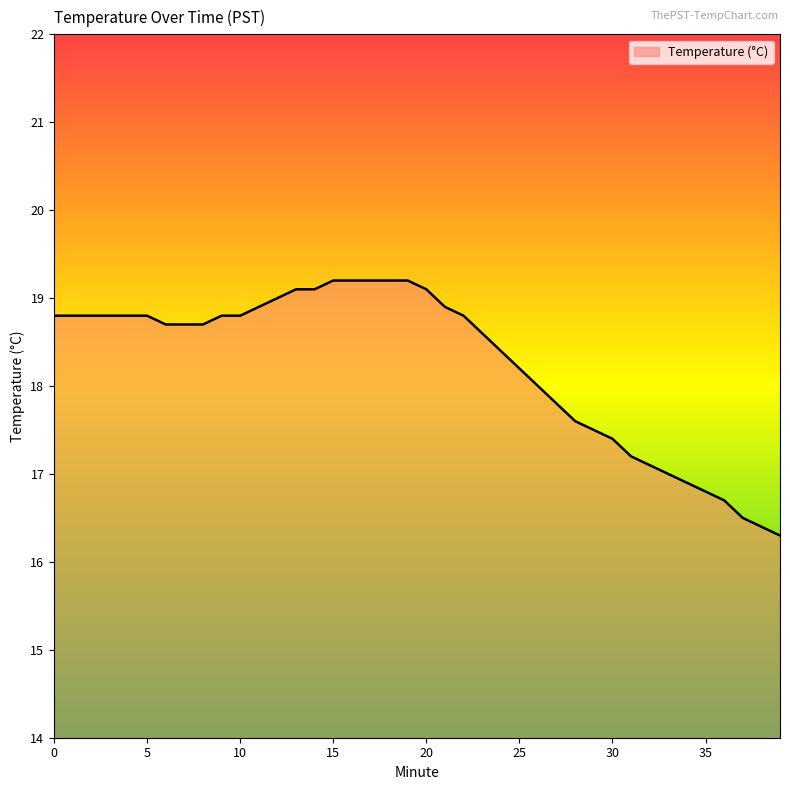

What is the smallest value displayed?

16.3